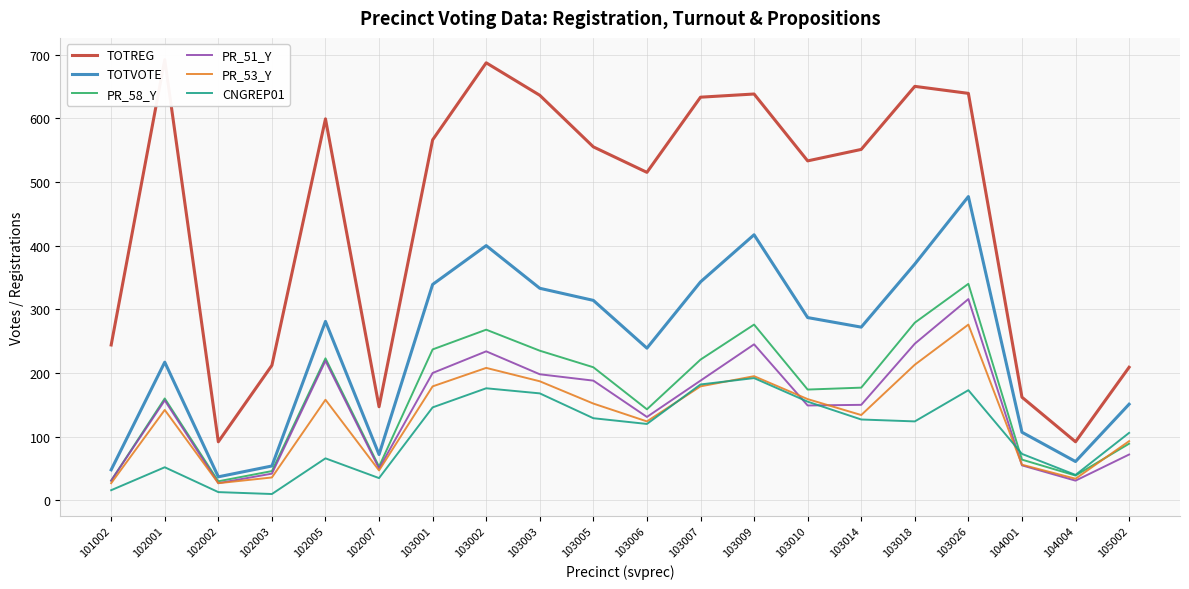

Rank the series at 103014 from highest to lowest value.

TOTREG, TOTVOTE, PR_58_Y, PR_51_Y, PR_53_Y, CNGREP01